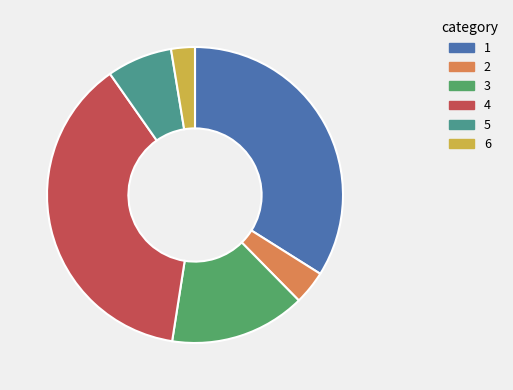

Does any single category account for the majority?

No